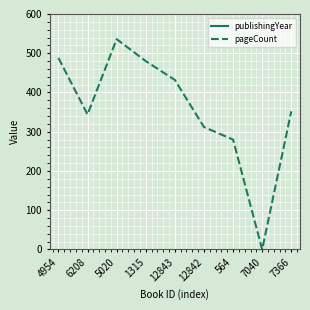

Which series has the largest total across all categories?

publishingYear